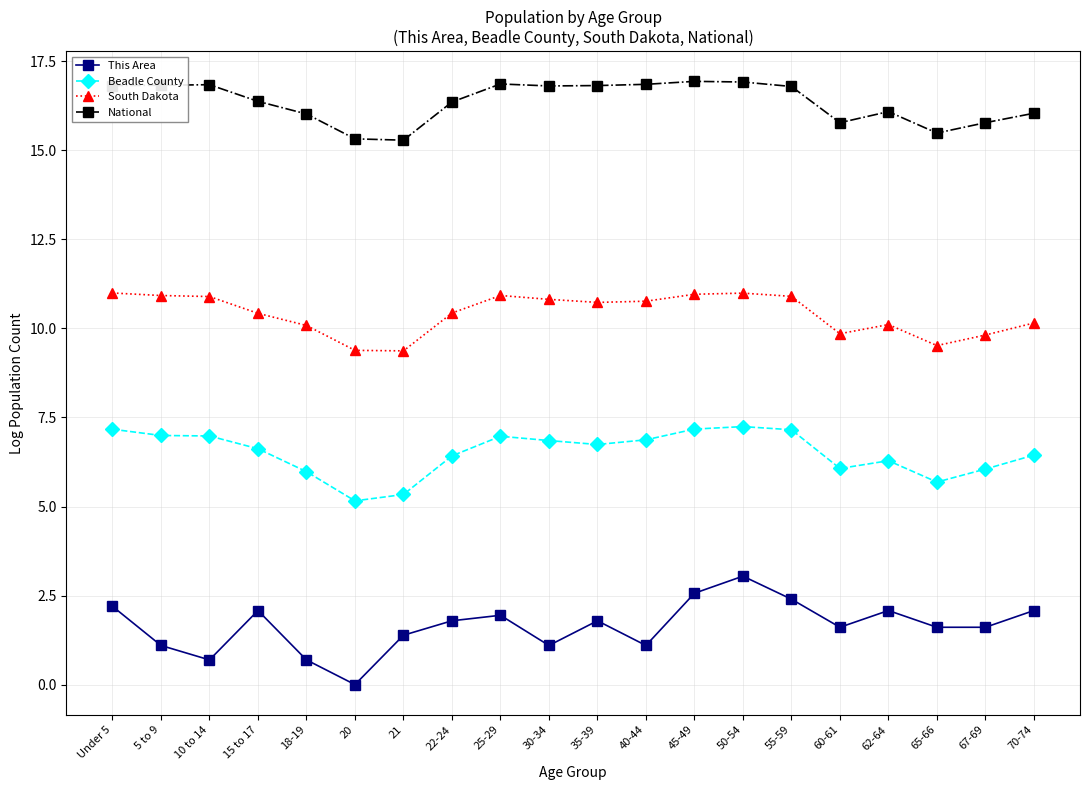

What is the value of the South Dakota point at the 12th from the left?

10.8